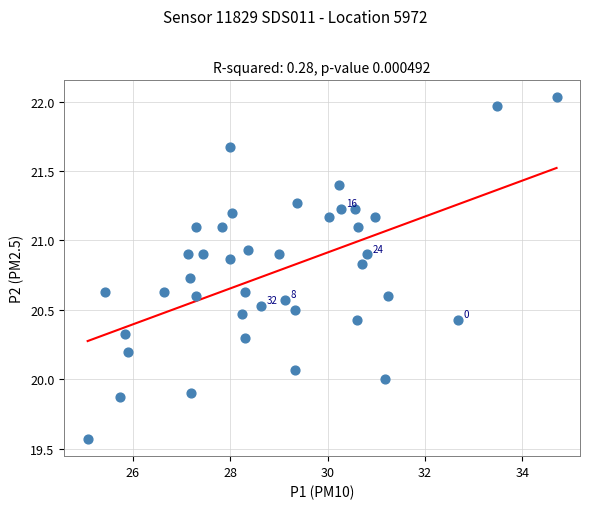

What is the range of X values (max minus min)?

9.6